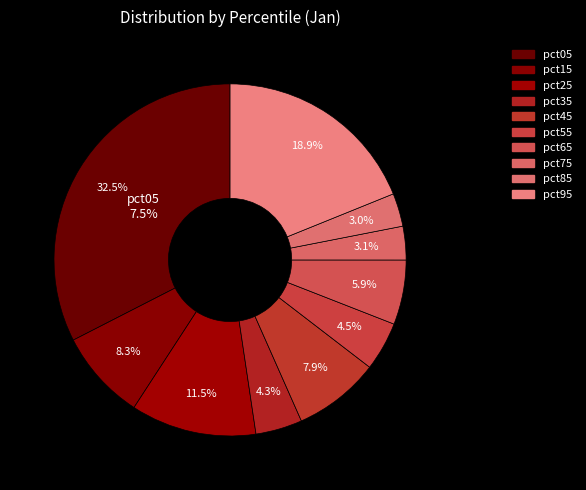

How many slices are in this pie chart?

10